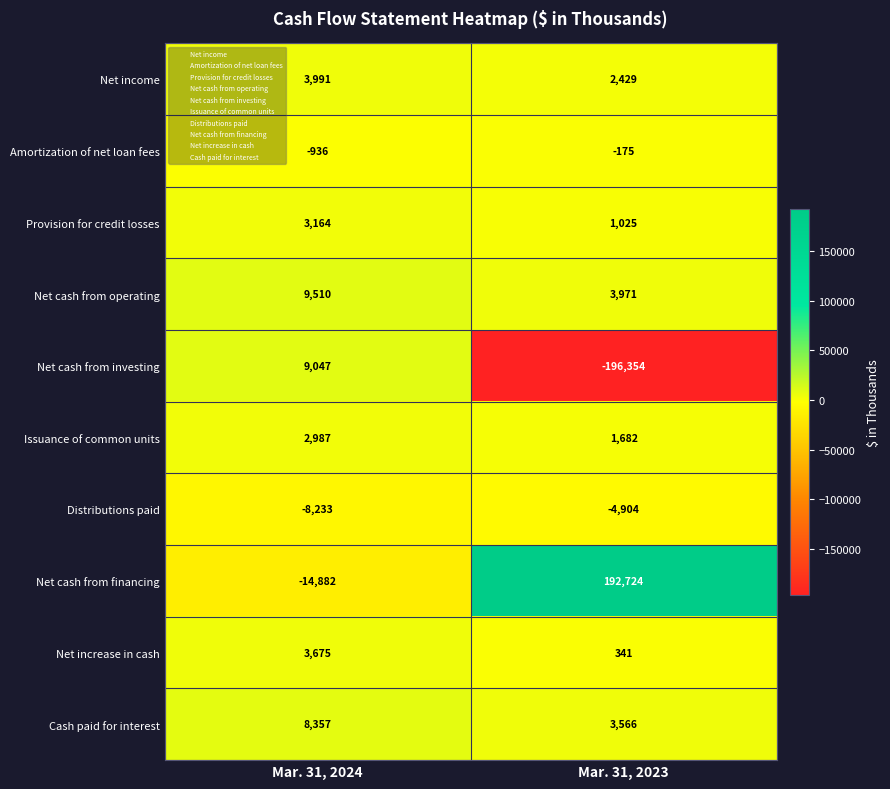

What is the difference between the highest and lowest values at Mar. 31, 2023?

389078